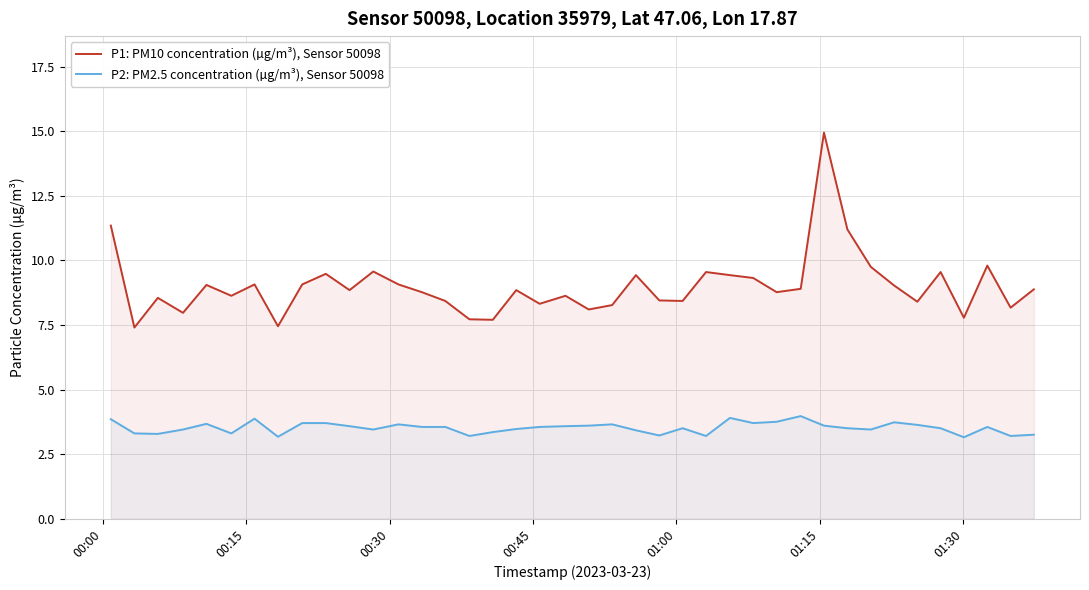

What is the value of the P1: PM10 concentration (µg/m³), Sensor 50098 point at the 20th from the left?

8.6